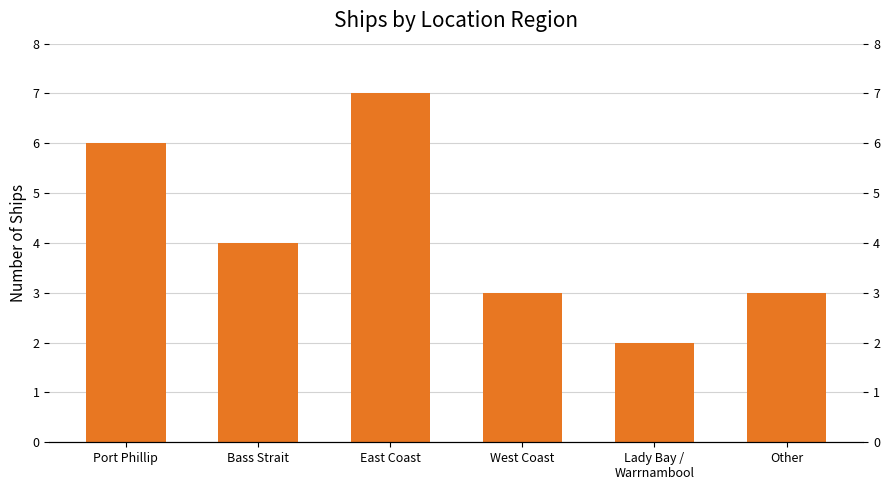

At which label is the value closest to 4?

Bass Strait